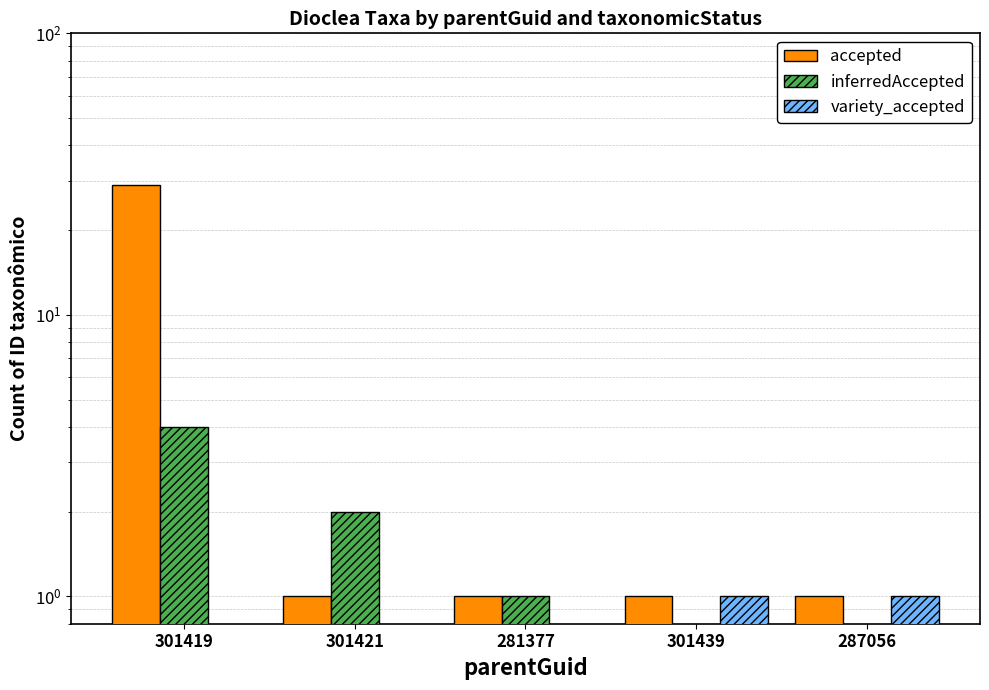

What is the label of the 3rd bar from the right?

281377